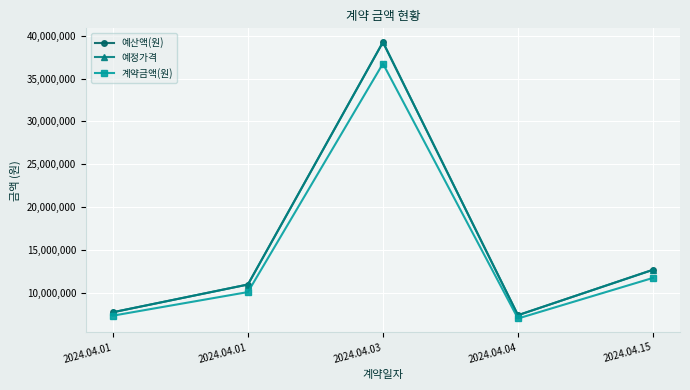

Reading right to left, what are all the values shown in this chart?

예산액(원): 2024.04.15=12716000	2024.04.04=7425000	2024.04.03=39237000	2024.04.01=11000000	2024.04.01=7767000
예정가격: 2024.04.15=12716000	2024.04.04=7425000	2024.04.03=39237000	2024.04.01=11000000	2024.04.01=7767000
계약금액(원): 2024.04.15=11770000	2024.04.04=7040000	2024.04.03=36740000	2024.04.01=10120000	2024.04.01=7370000